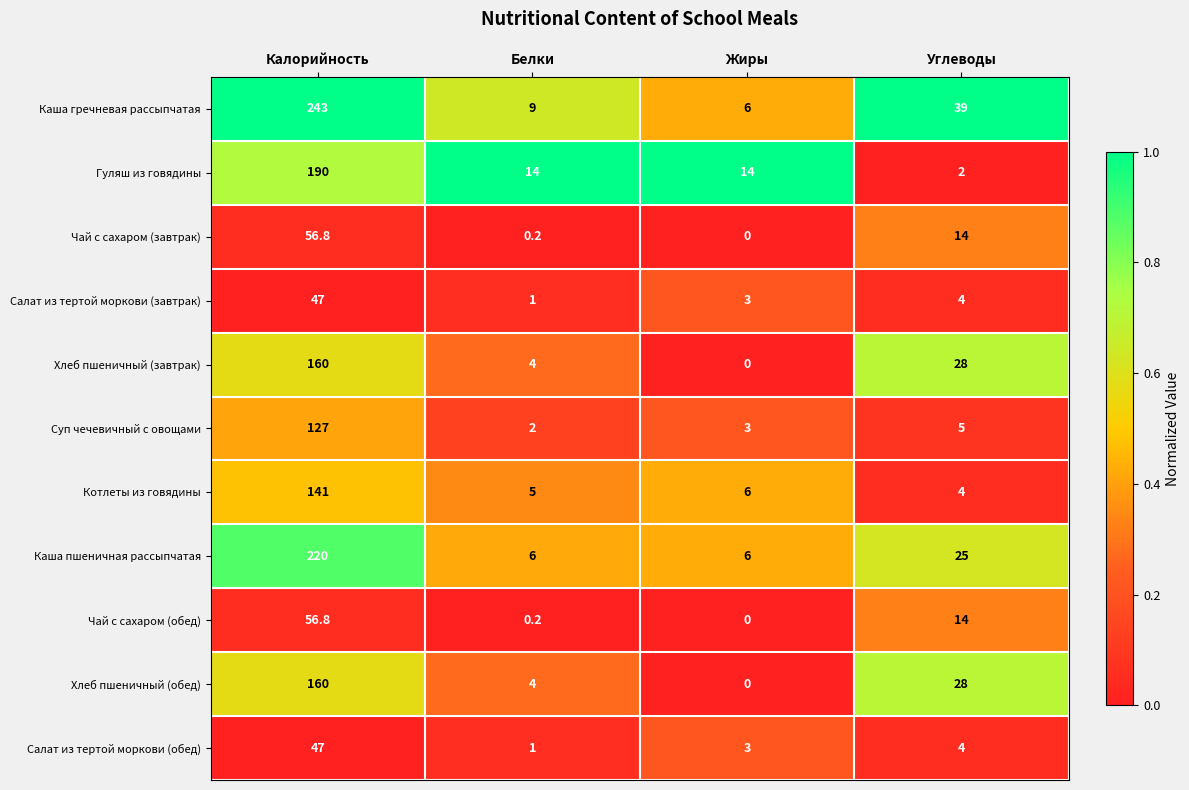

Which series has the largest total across all categories?

Каша гречневая рассыпчатая